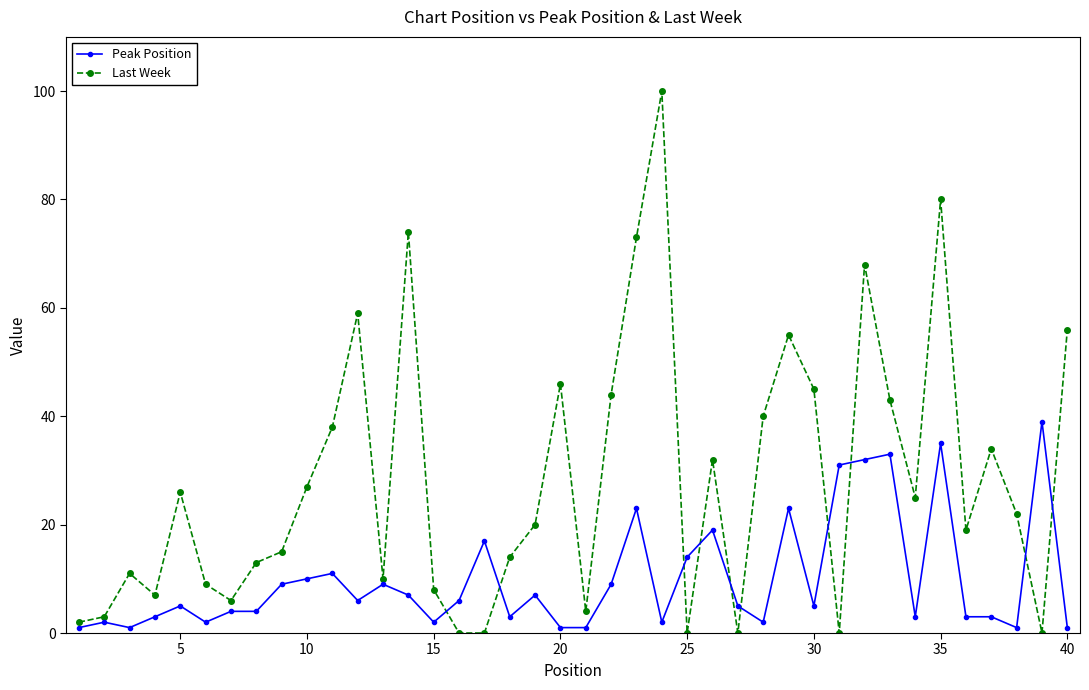

What is the maximum value for Peak Position?

39